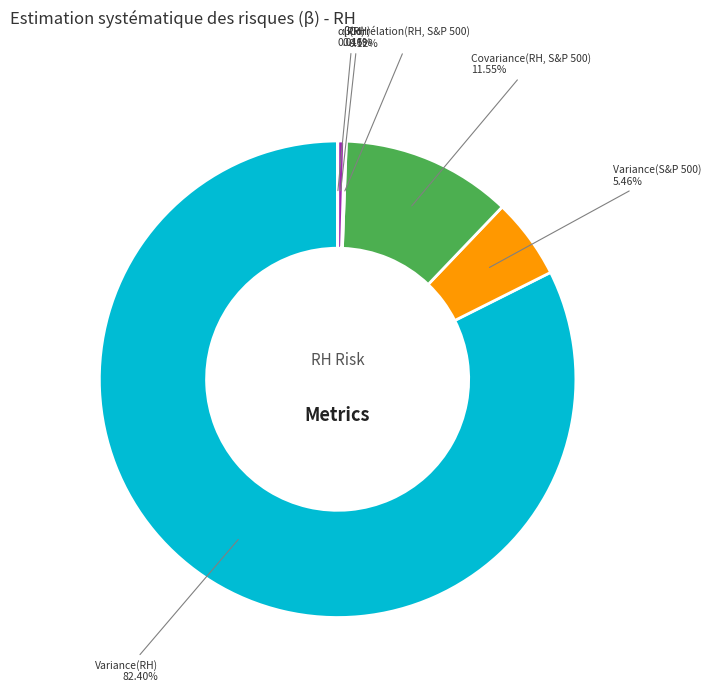

Is there a majority slice in this chart?

Yes